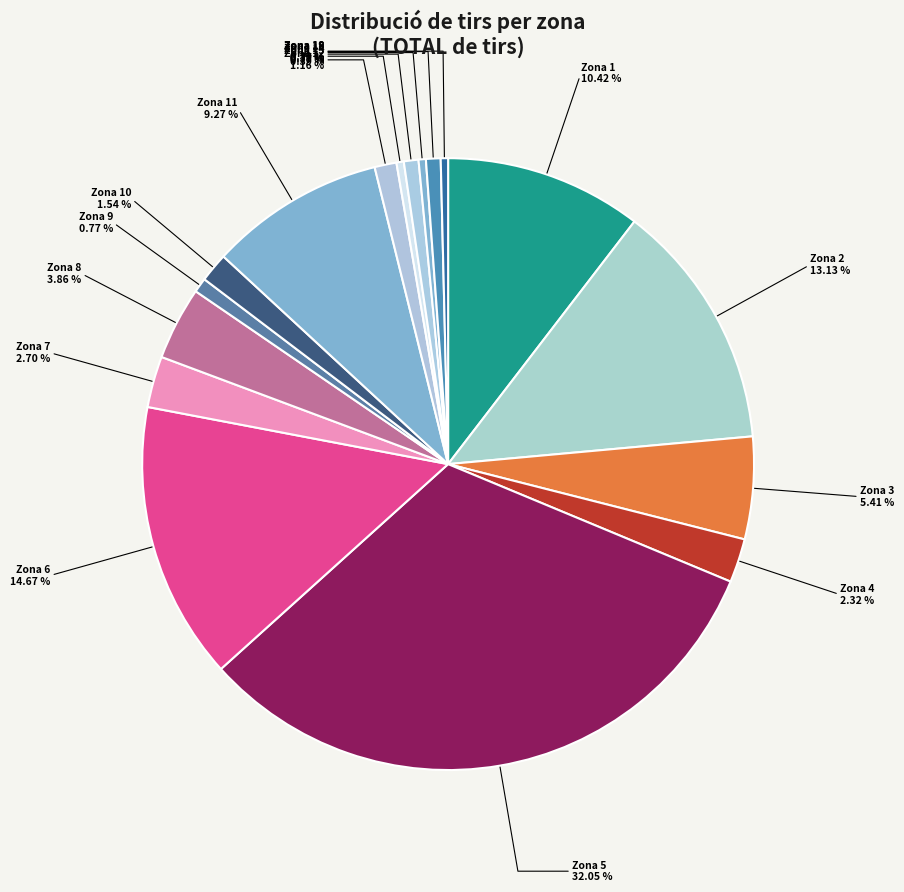

How many slices are in this pie chart?

17